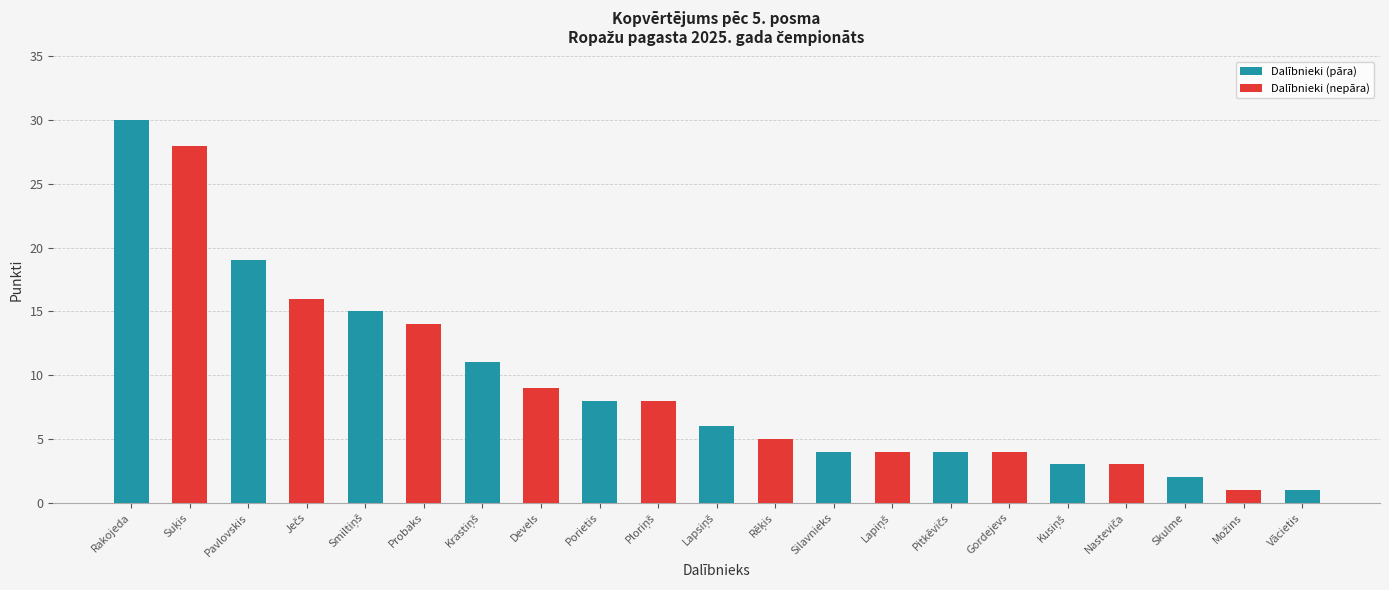

At which label is the value closest to 15?

Jānis Smiltiņš